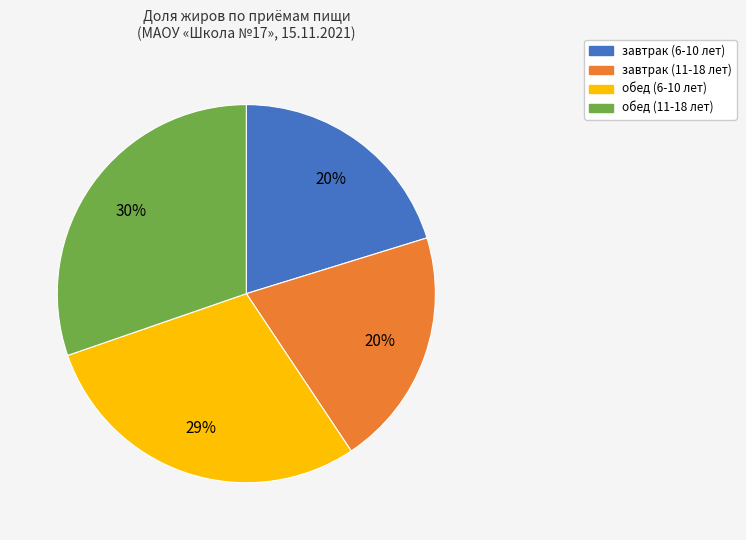

To the nearest percent, what portion does обед (6-10 лет) represent?

29%